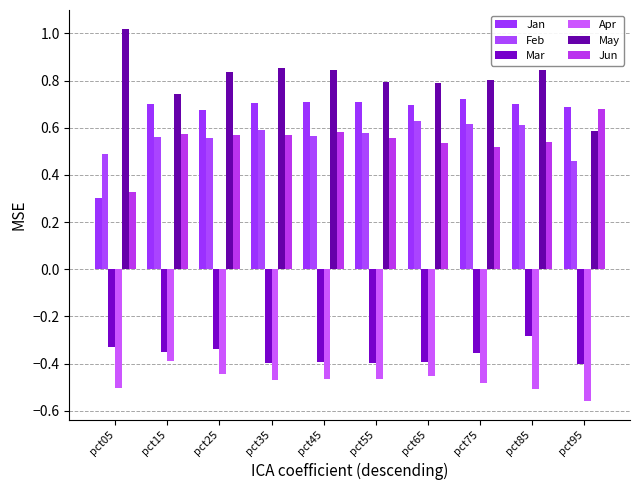

Where is Jun nearest to the value 0?

pct05